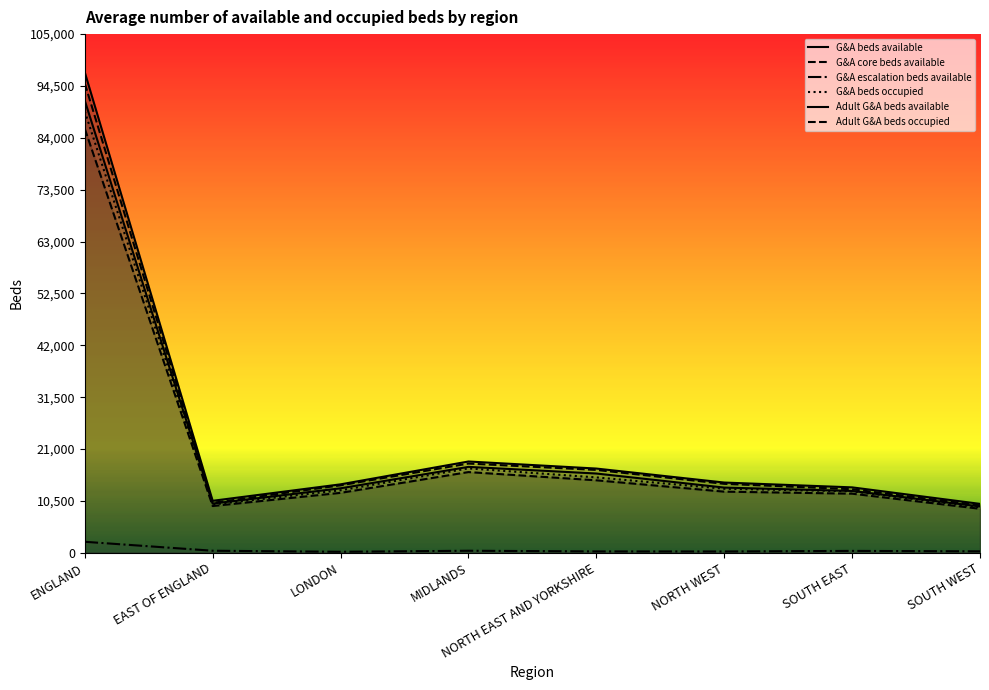

True or false: G&A escalation beds available and Adult G&A beds occupied intersect in this chart.

False